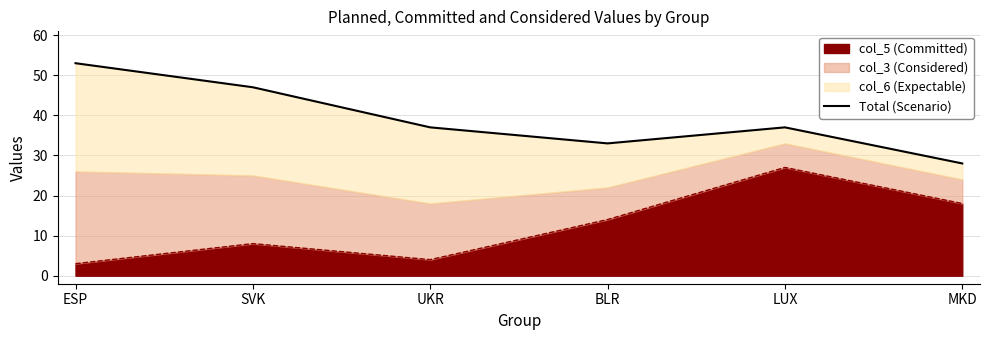

At which category does the data reach its first local peak?

LUX